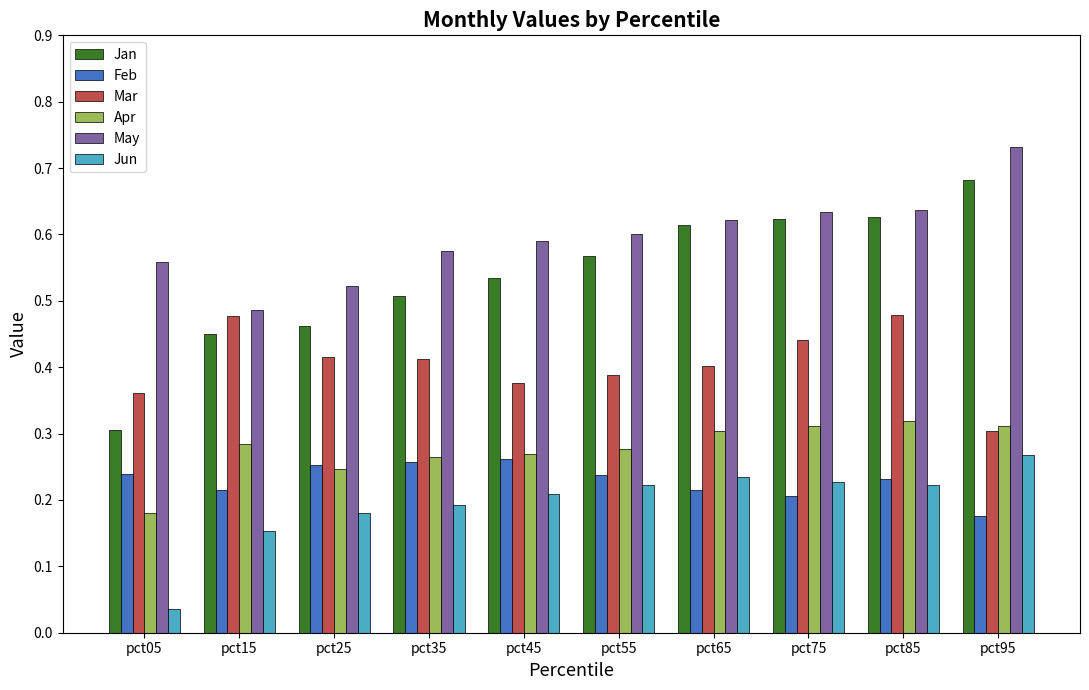

Which category has the lowest value across all series?

pct05